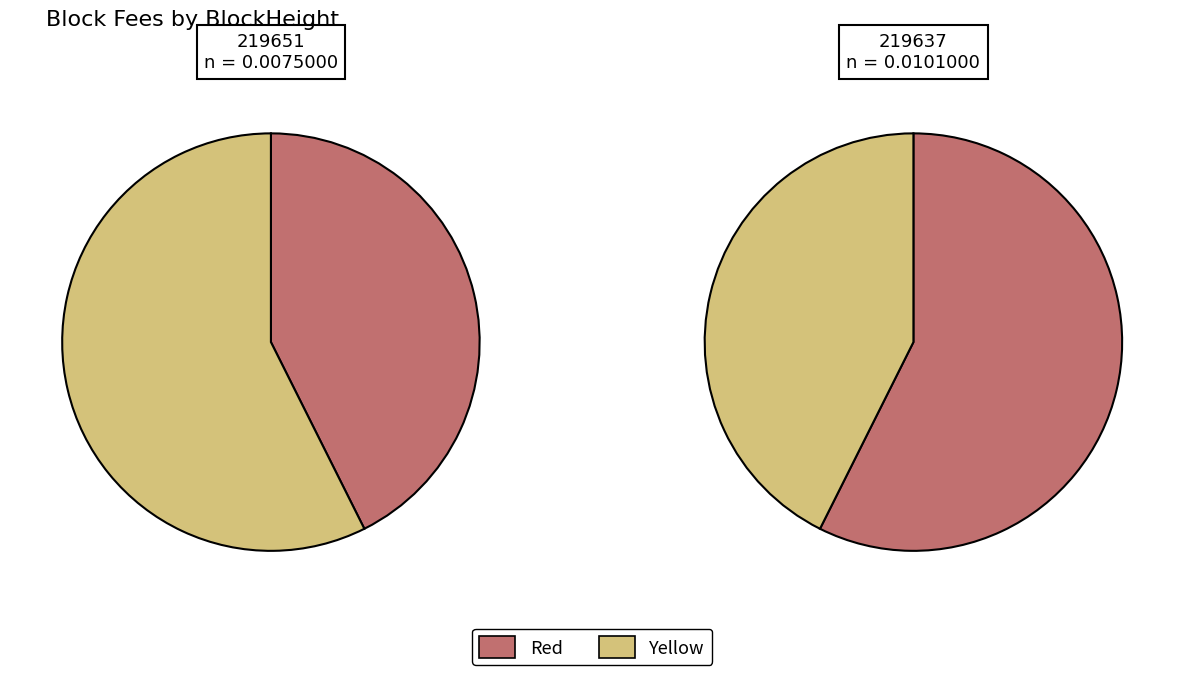

Does 219637 account for over 50% of the chart?

Yes